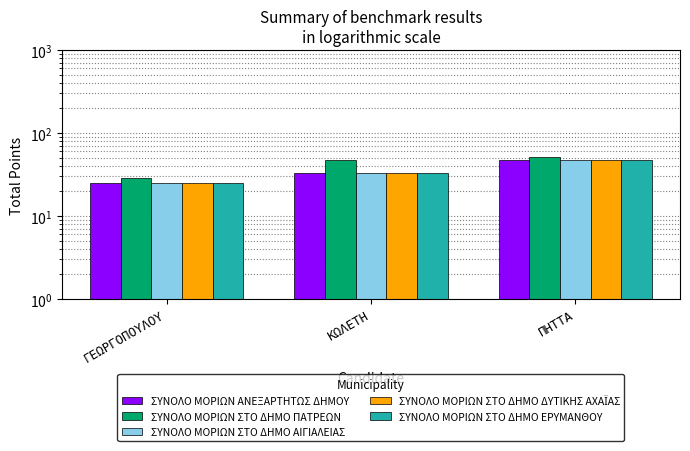

Which series has the largest range (max minus min)?

ΣΥΝΟΛΟ ΜΟΡΙΩΝ ΑΝΕΞΑΡΤΗΤΩΣ ΔΗΜΟΥ